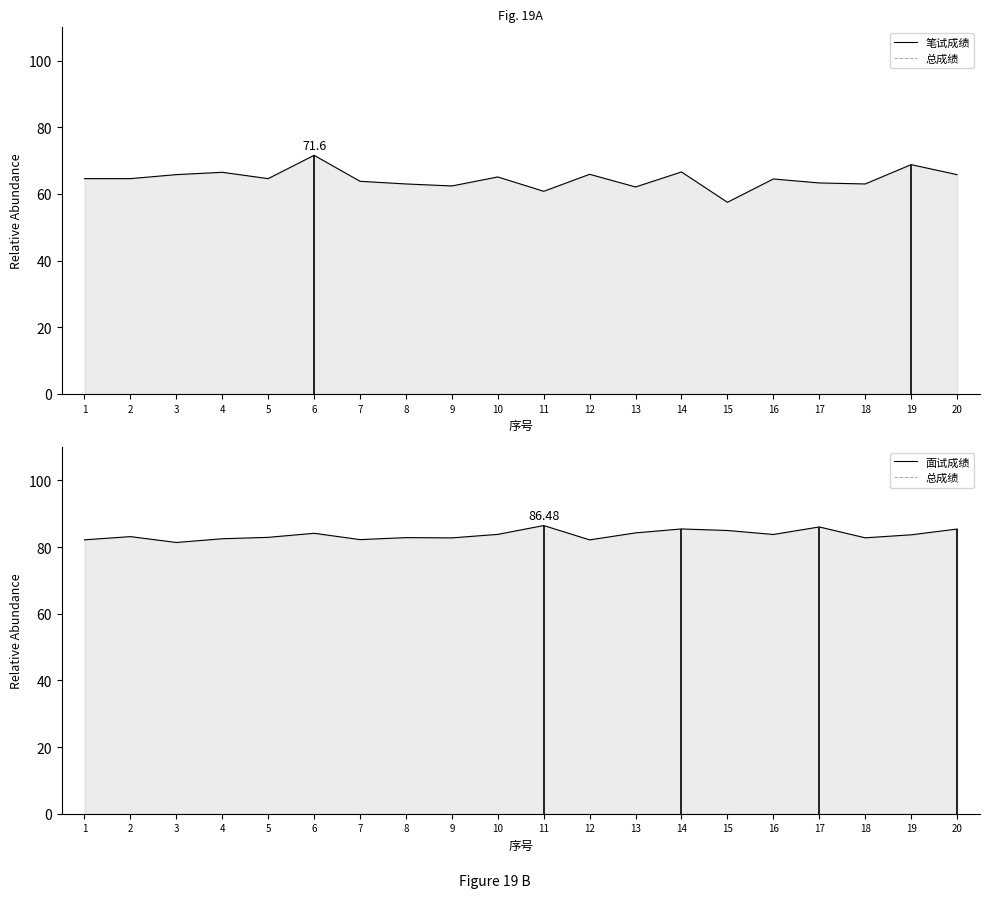

True or false: 总成绩 and 面试成绩 cross at least once.

False